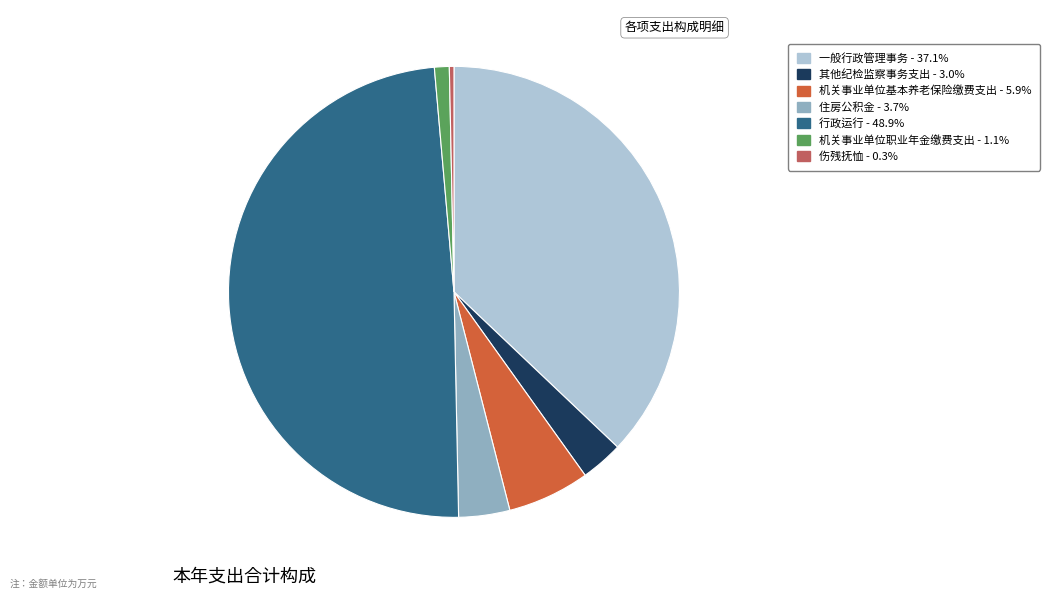

Rank the categories by value from lowest to highest.

伤残抚恤, 机关事业单位职业年金缴费支出, 其他纪检监察事务支出, 住房公积金, 机关事业单位基本养老保险缴费支出, 一般行政管理事务, 行政运行